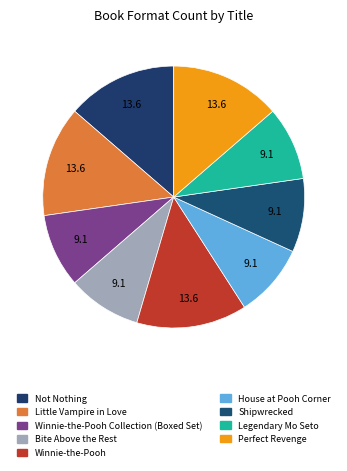

What percentage is the Bite Above the Rest slice, to the nearest percent?

9%